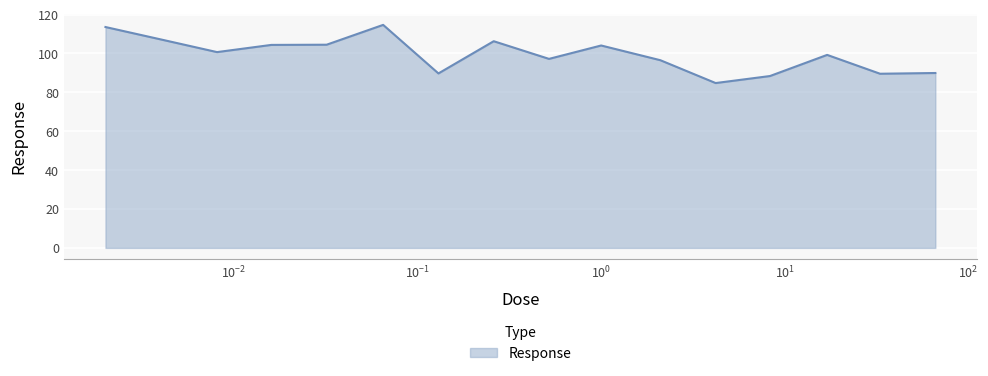

What is the difference between the maximum and minimum values?

29.9